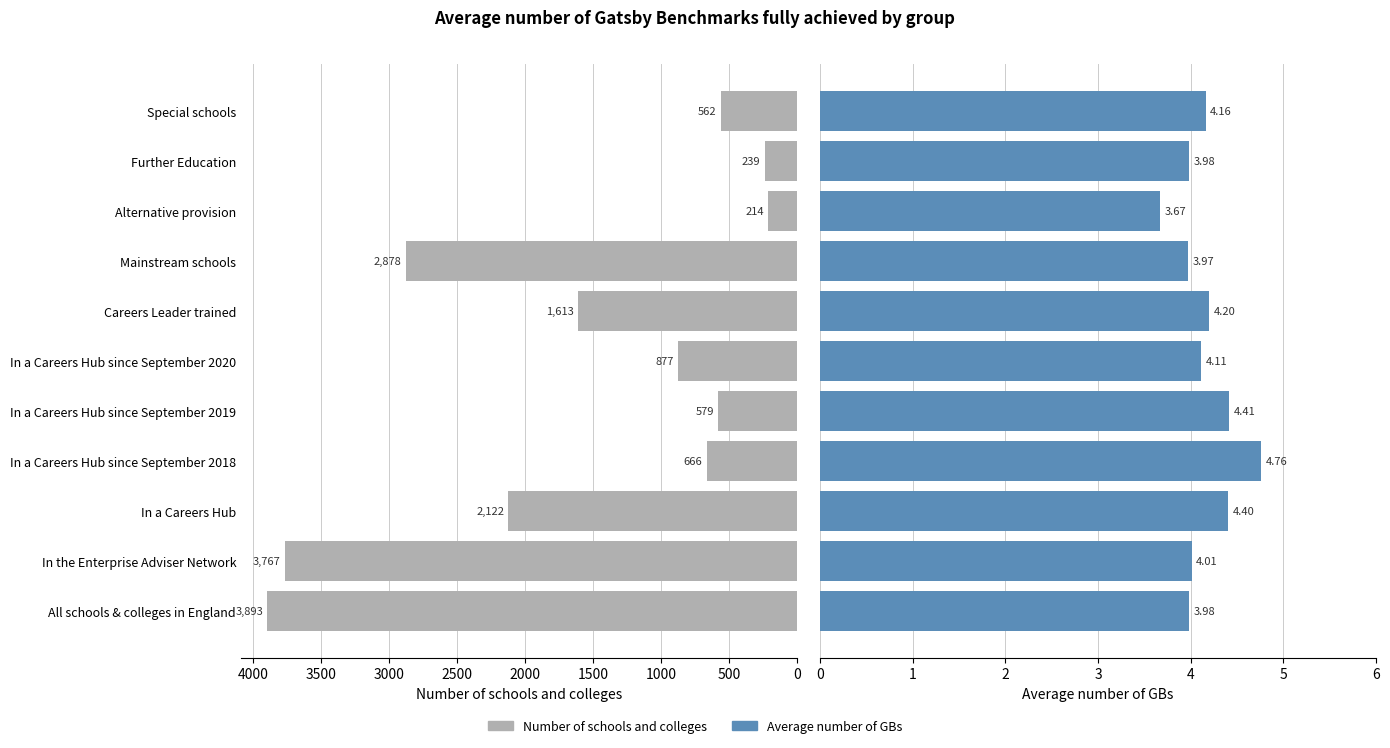

How many categories are shown in the chart?

11